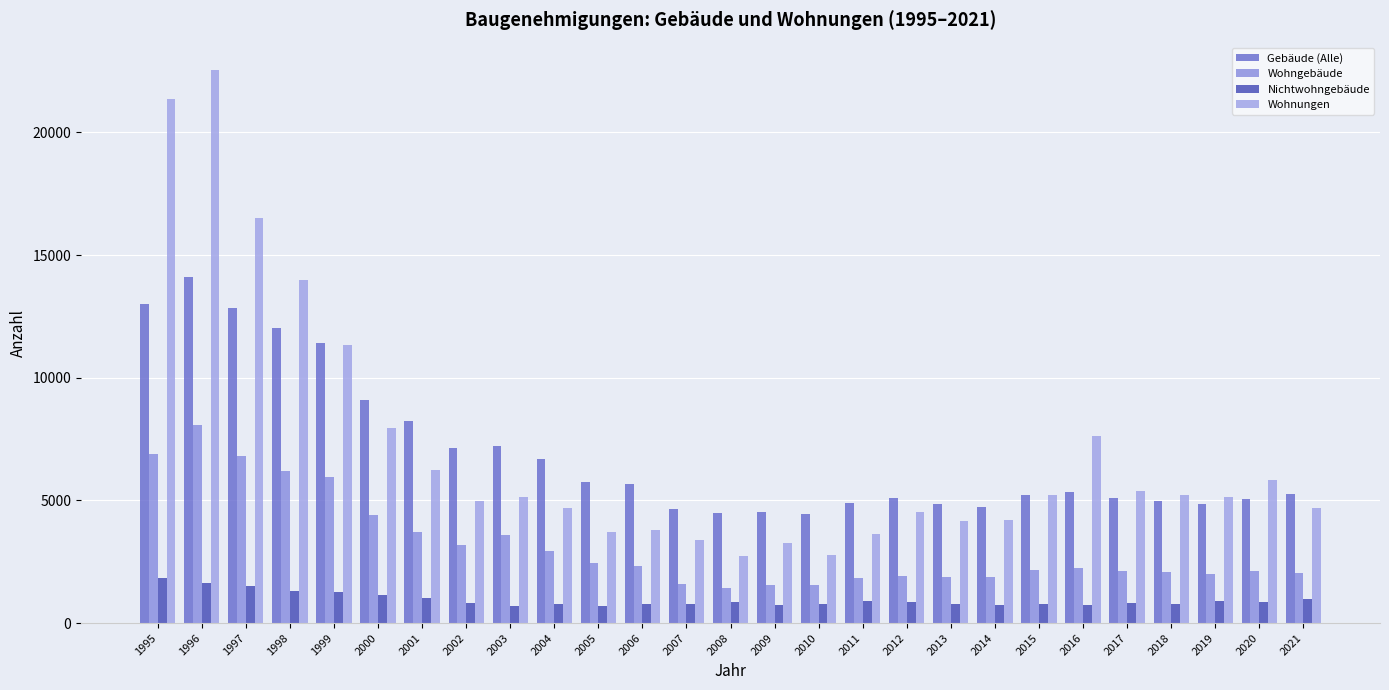

Which series has the widest spread of values?

Wohnungen